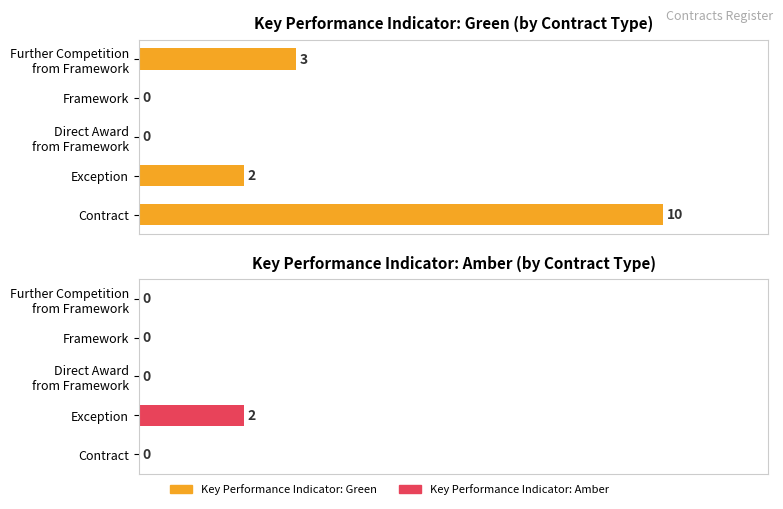

How many categories are shown in the chart?

5